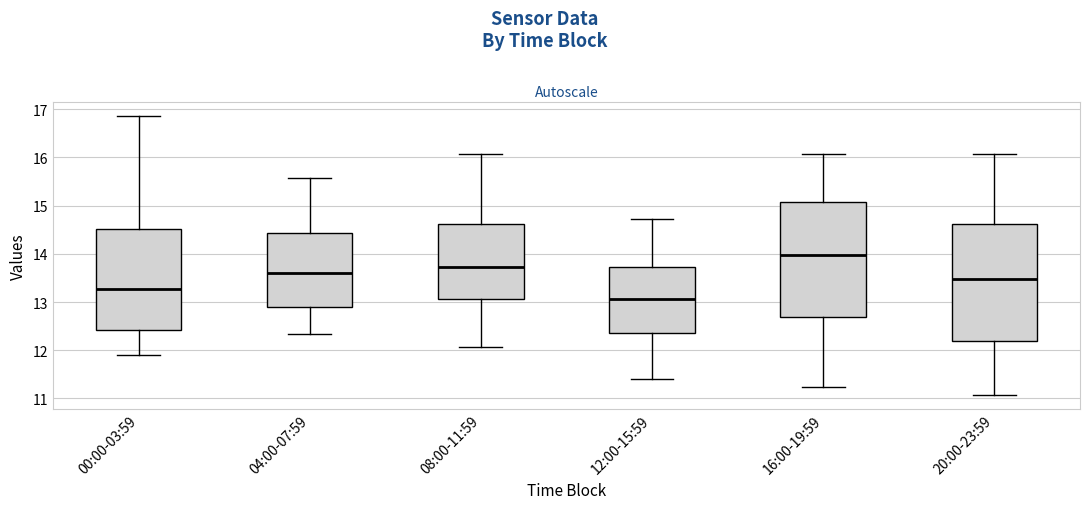

Which box has the highest median line?

16:00-19:59